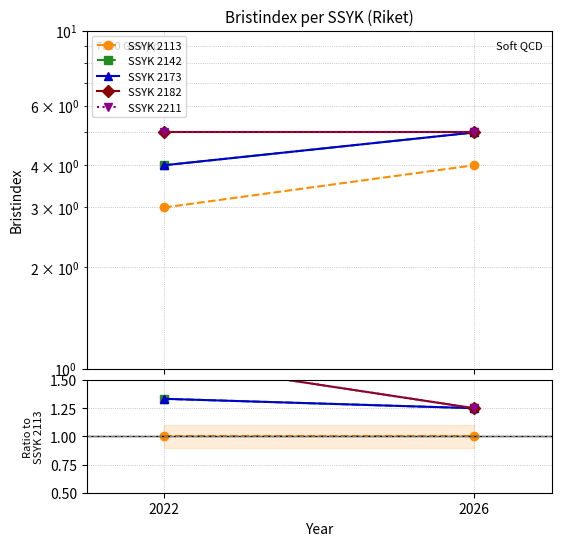

Which has a higher value, 2026 or 2022?

2026